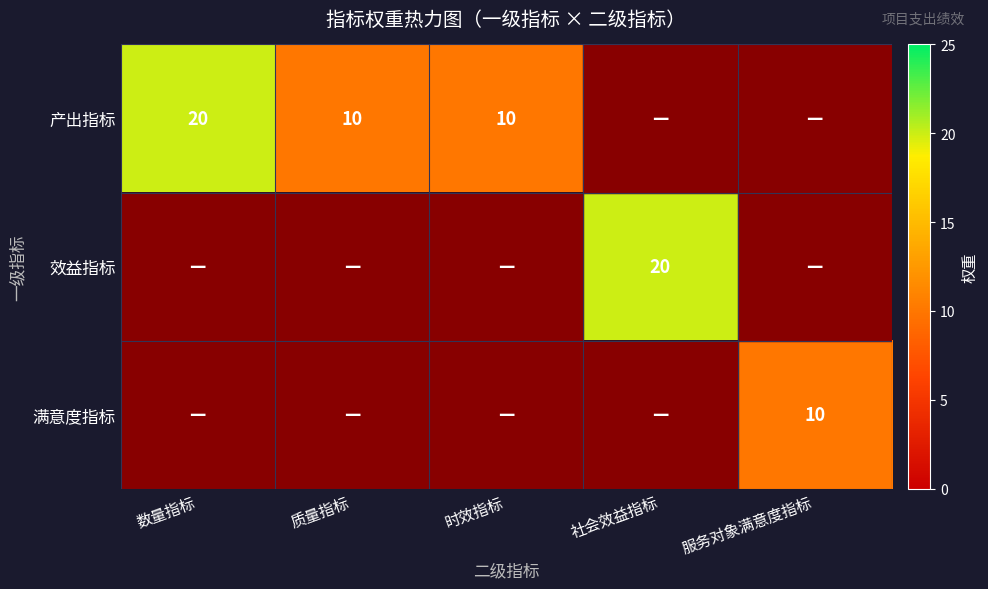

The 产出指标 series shows 10 at 质量指标. True or false?

True